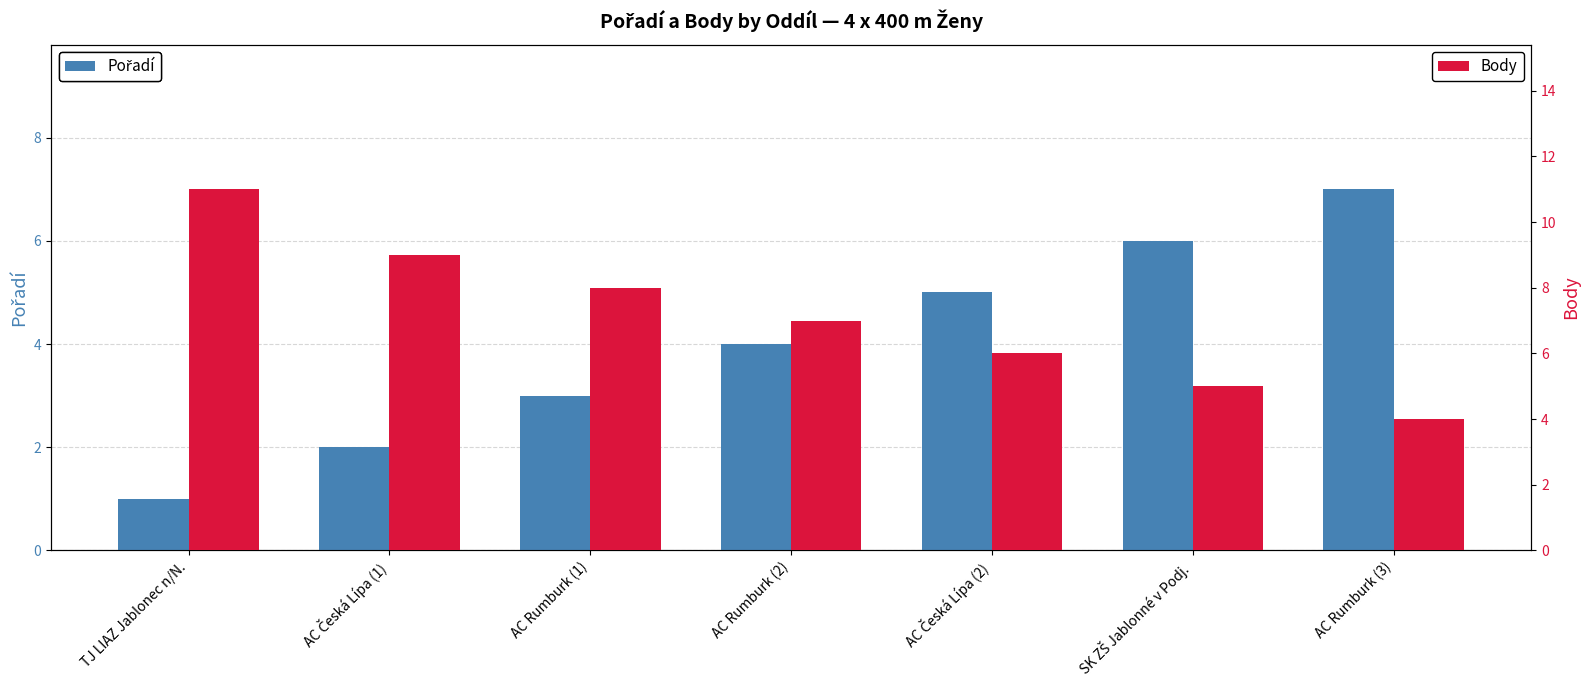

What is the smallest value displayed?

1